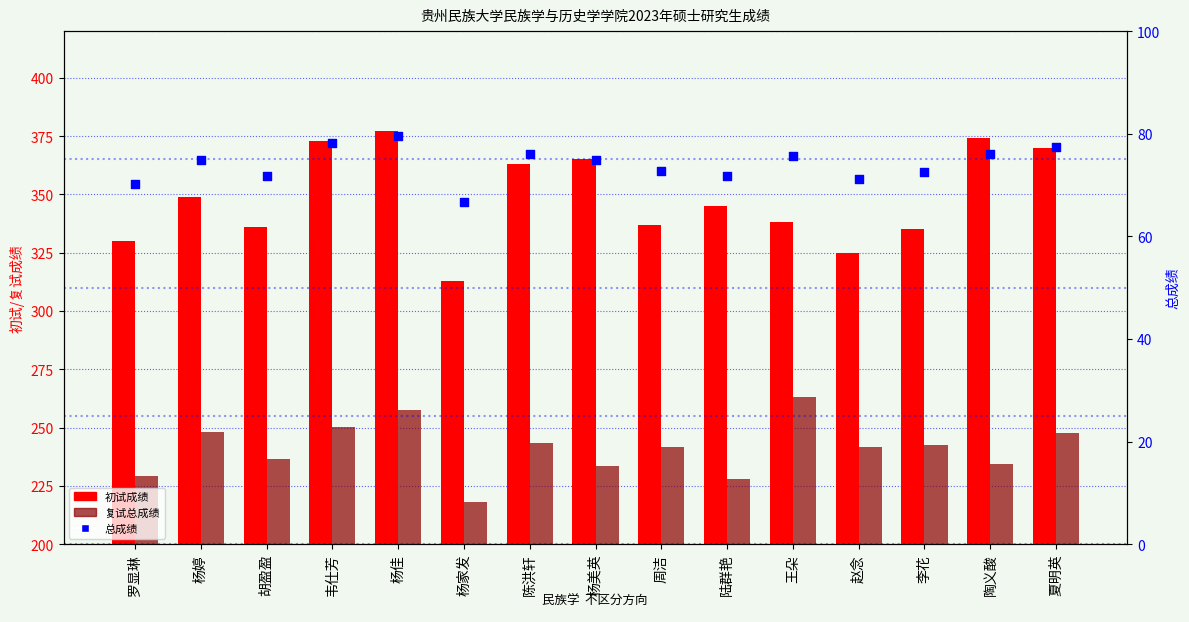

At how many categories does at least one series exceed 293?

15